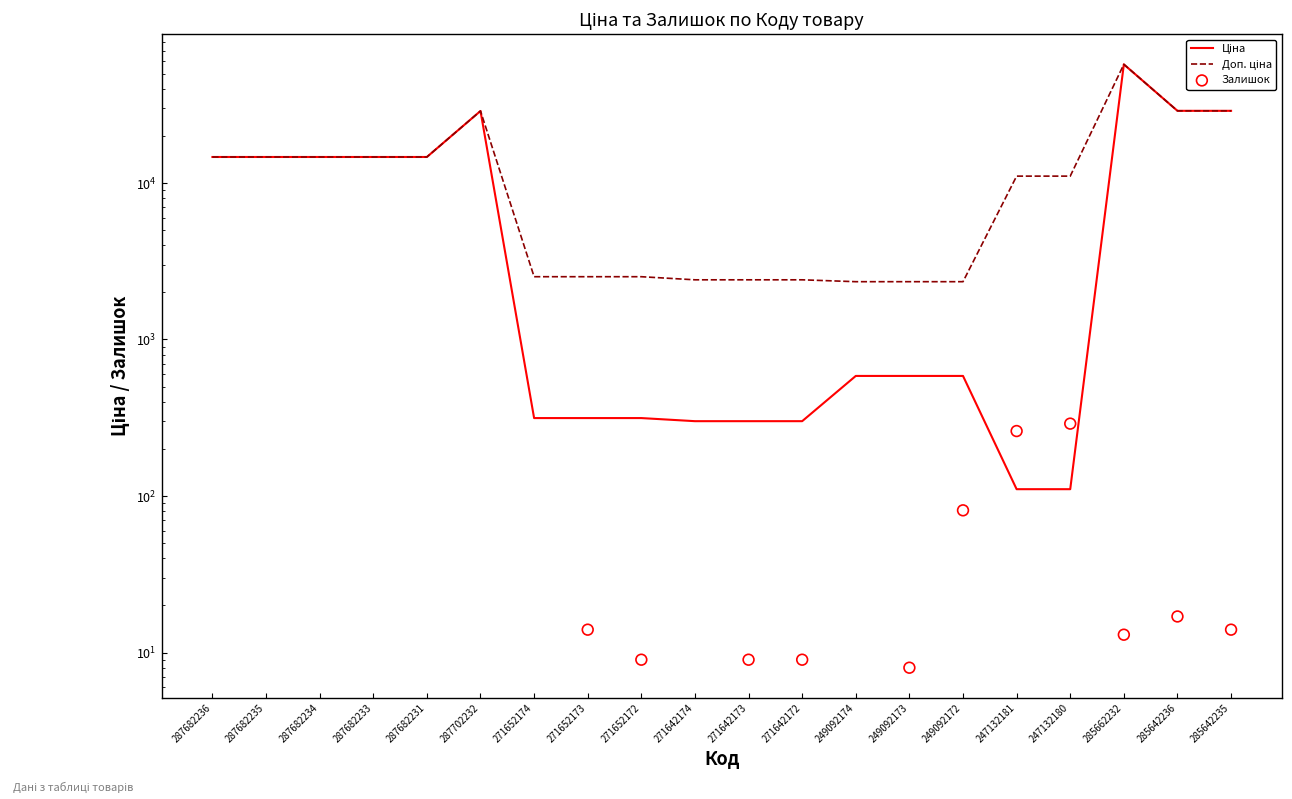

Which series contains the lowest Y value?

Залишок